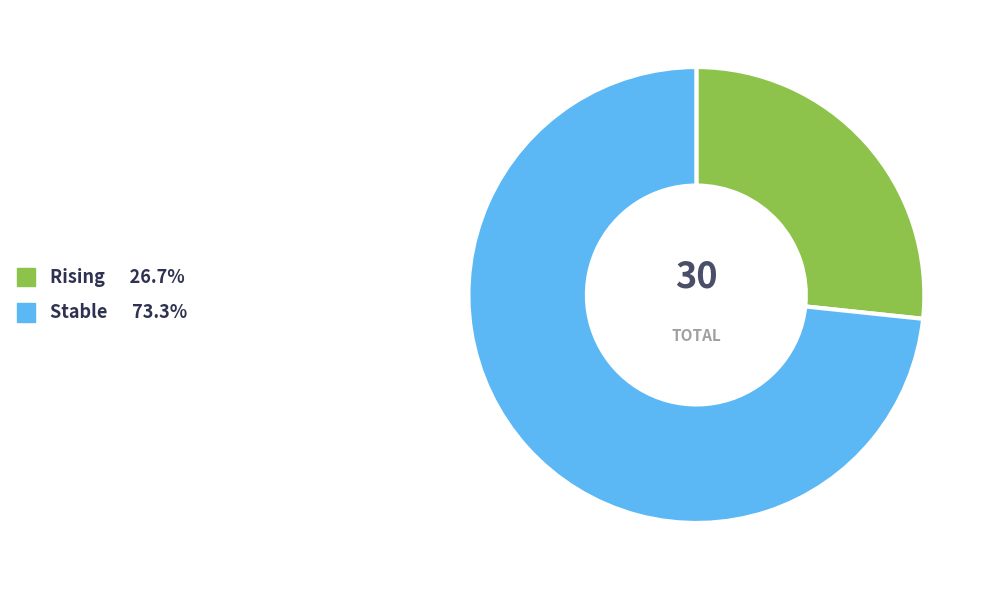

Is there any slice that represents more than half of the pie?

Yes